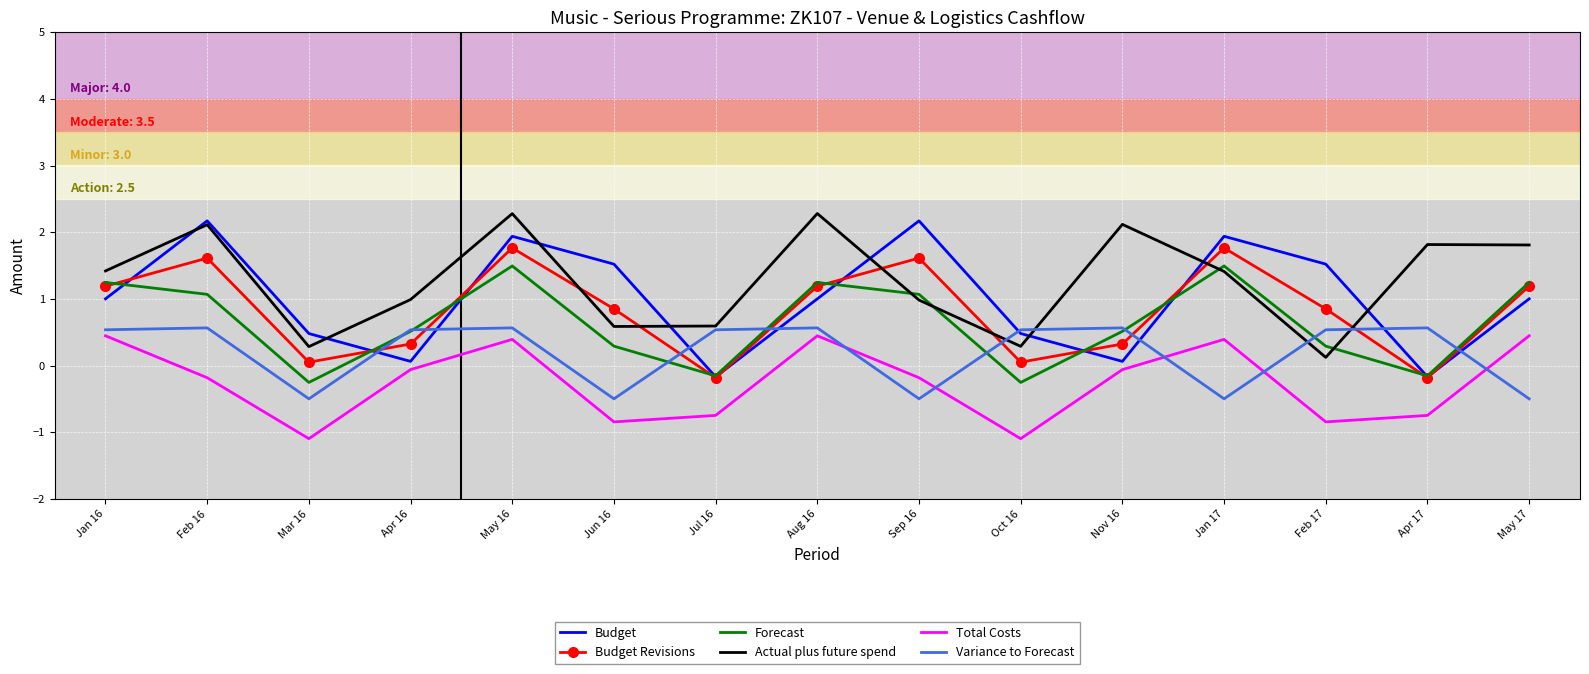

What is the minimum value for Forecast?

-0.3